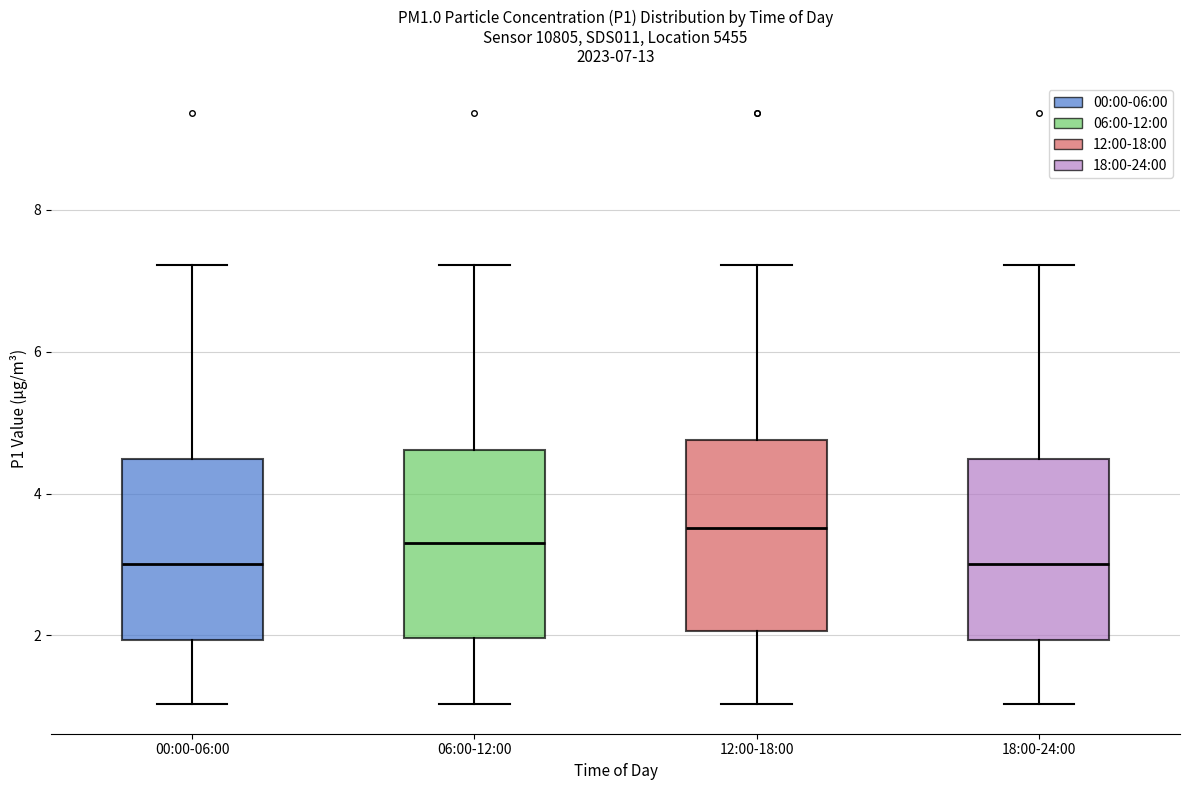

Which box has the highest median line?

12:00-18:00